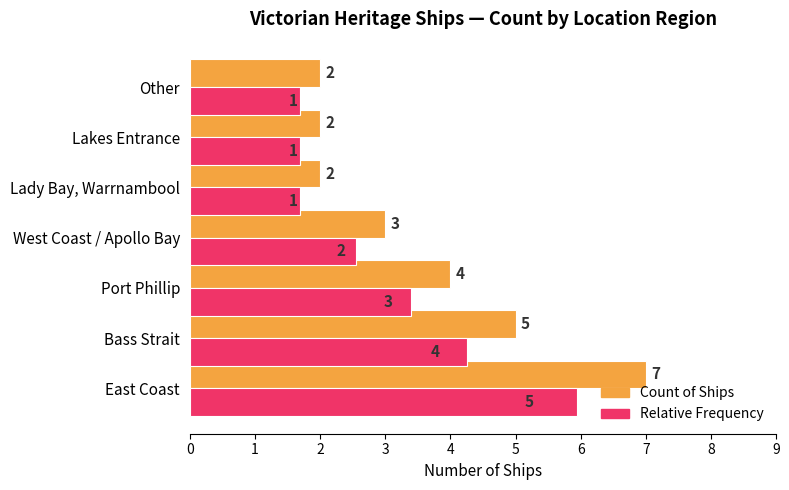

What is the average value of the Count of Ships series?

3.6